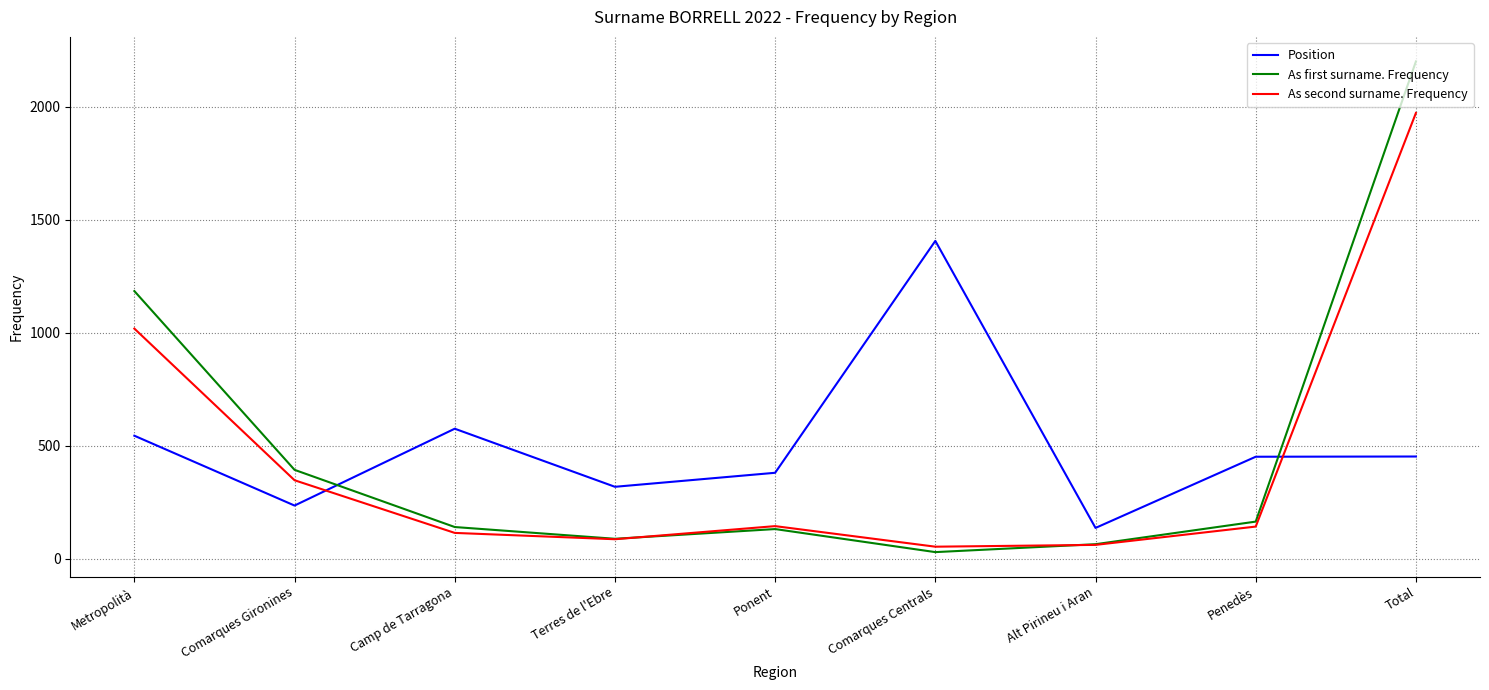

True or false: Position and As first surname. Frequency intersect in this chart.

True